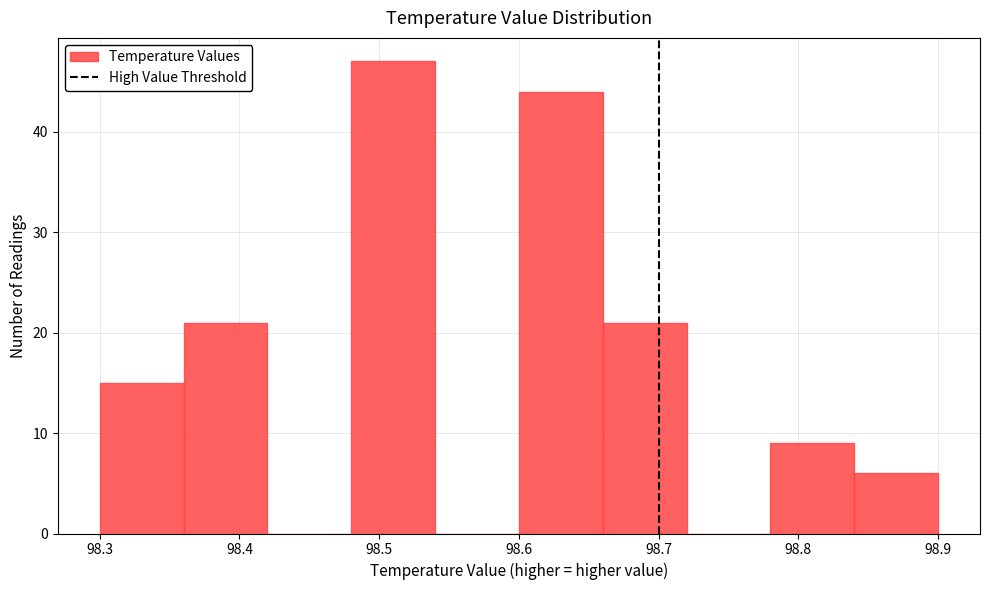

Reading left to right, transcribe this chart: for each bar, give the range it covers on the x-axis and its height. The values are not printed on the chart, so give them approximately, as read against the axis.

98.30 to 98.36: 15
98.36 to 98.42: 21
98.42 to 98.48: 0
98.48 to 98.54: 47
98.54 to 98.60: 0
98.60 to 98.66: 44
98.66 to 98.72: 21
98.72 to 98.78: 0
98.78 to 98.84: 9
98.84 to 98.90: 6